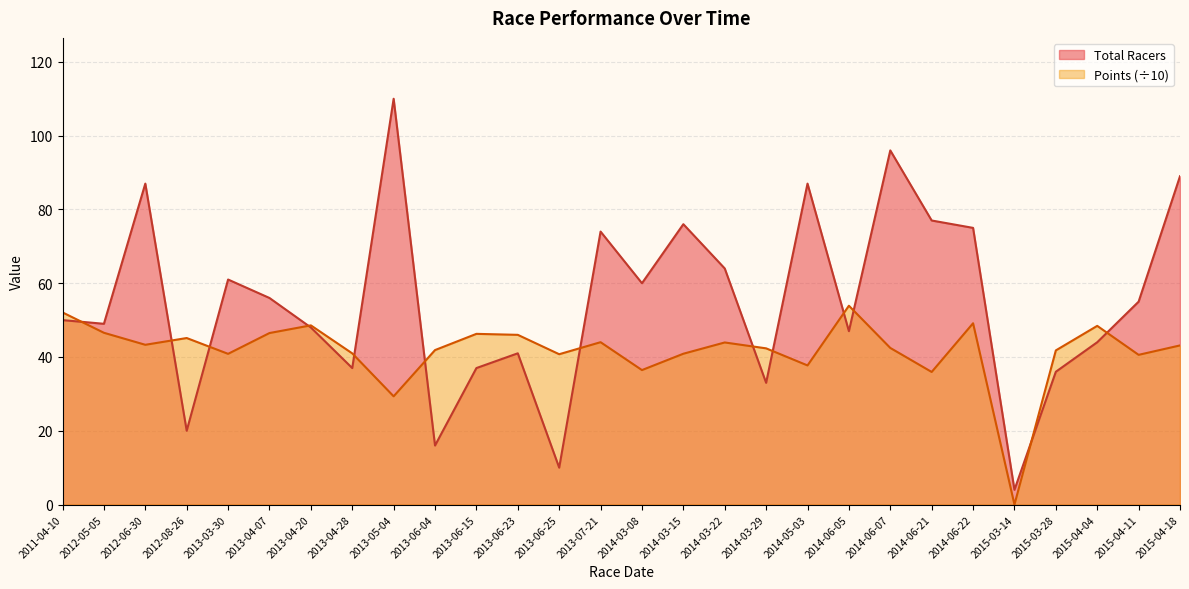

Which series changed the most between 2014-03-15 and 2014-03-29?

Total Racers